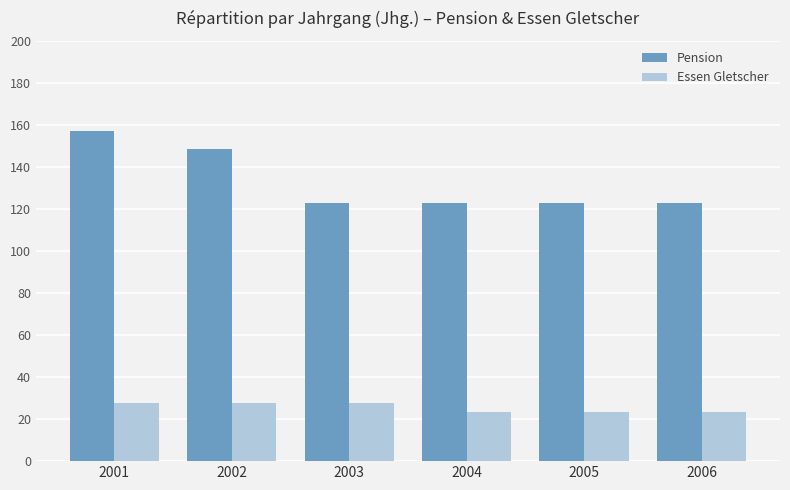

The value of Pension at 2002 is 204.7. True or false?

False